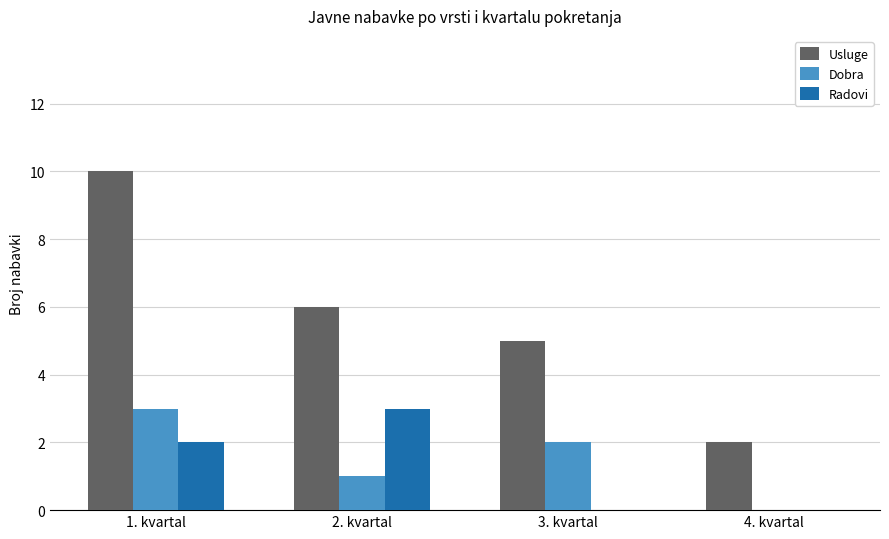

What is the maximum value for Usluge?

10